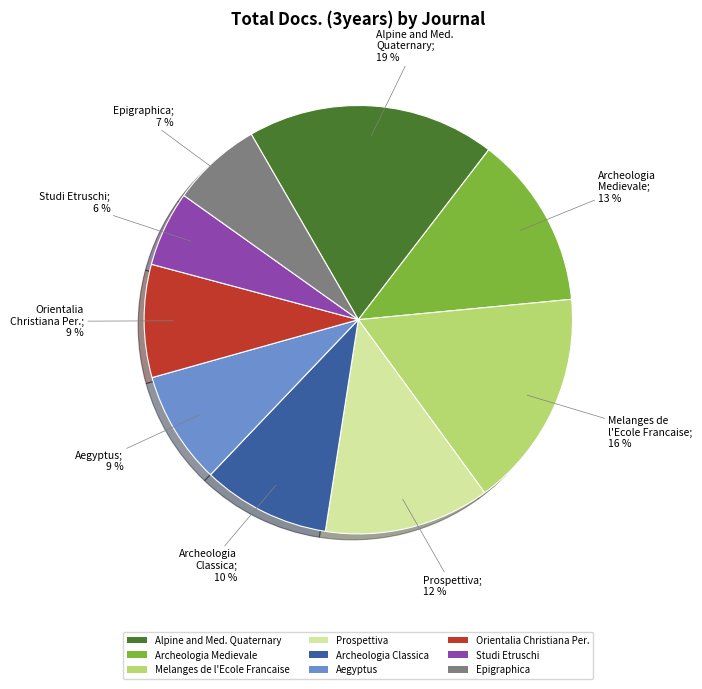

Is Archeologia Medievale the majority of the pie?

No